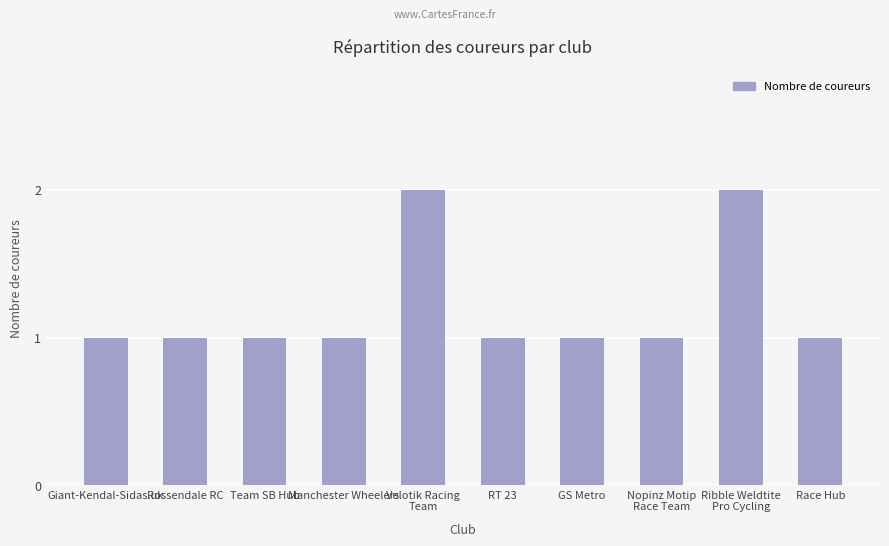

Is it true that the value at Rossendale RC is 1?

True